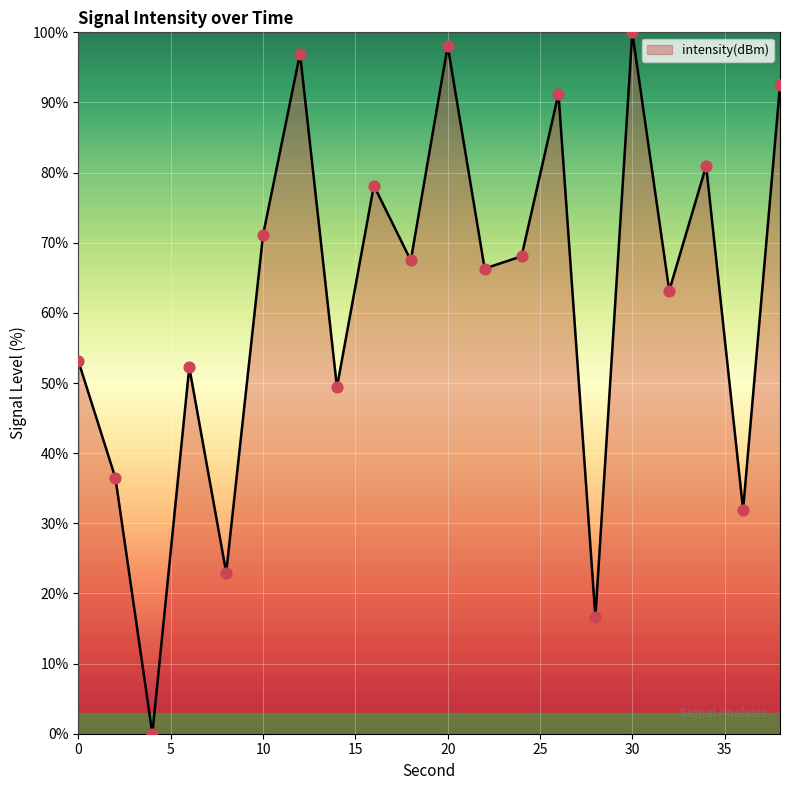

Does the chart have visible grid lines?

Yes